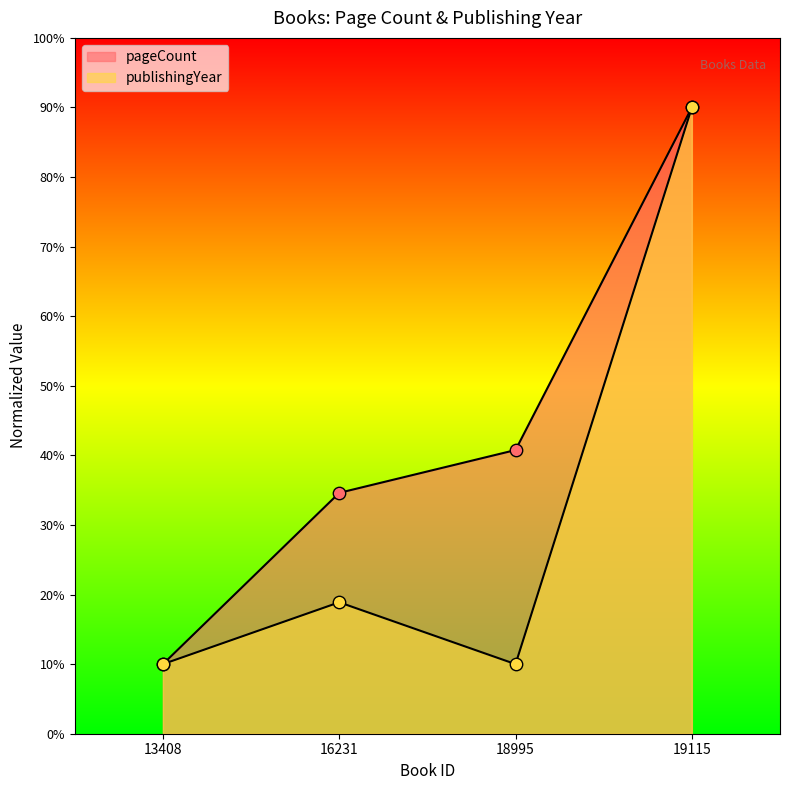

What is the total value across all series at 18995?

50.8